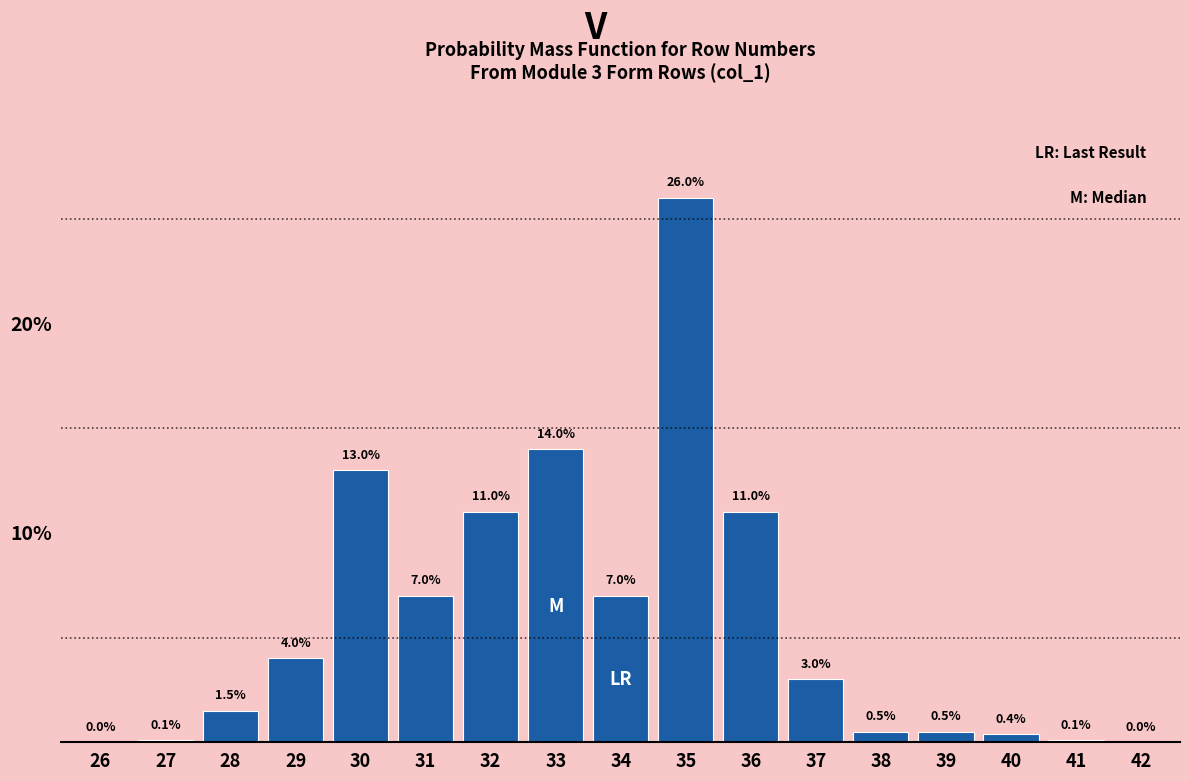

Reading left to right, transcribe all the data shown in this chart.

26=0.0	27=0.1	28=1.5	29=4.0	30=13.0	31=7.0	32=11.0	33=14.0	34=7.0	35=26.0	36=11.0	37=3.0	38=0.5	39=0.5	40=0.4	41=0.1	42=0.0